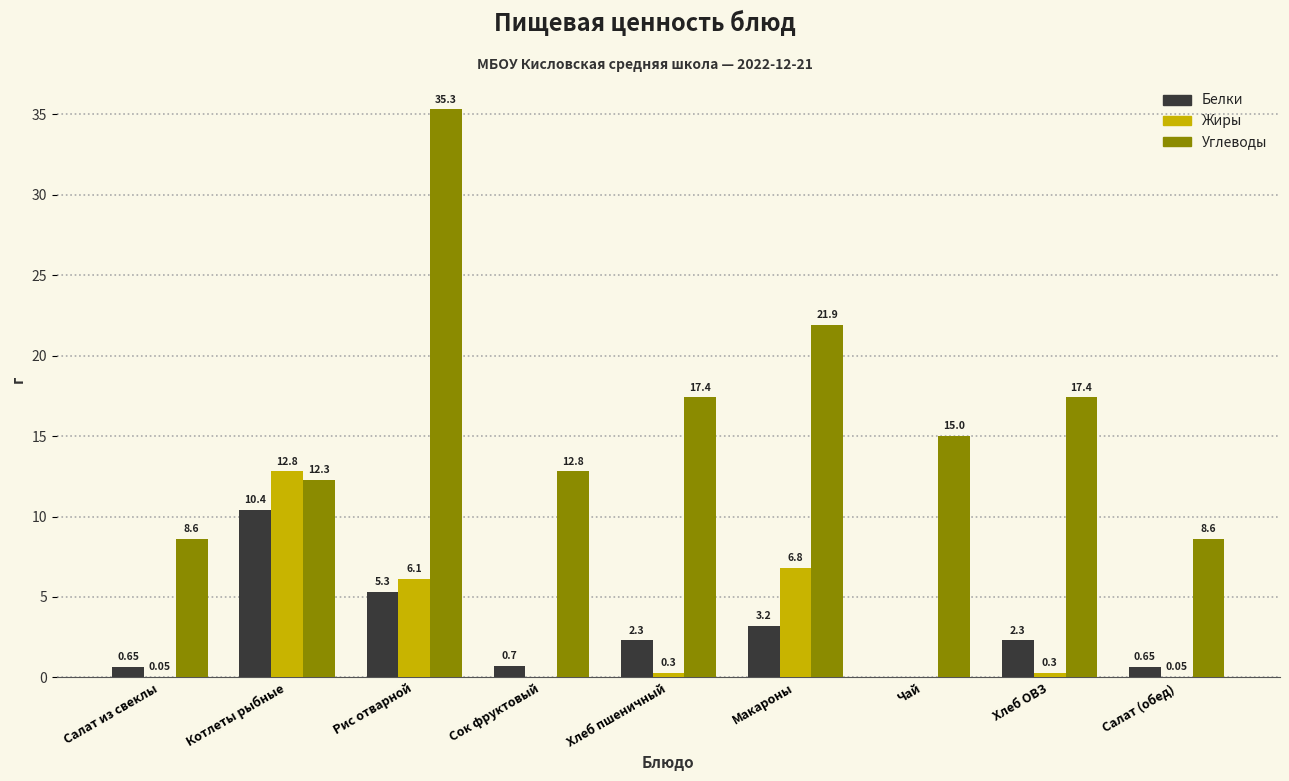

Which category has the highest value in the Углеводы series?

Рис отварной